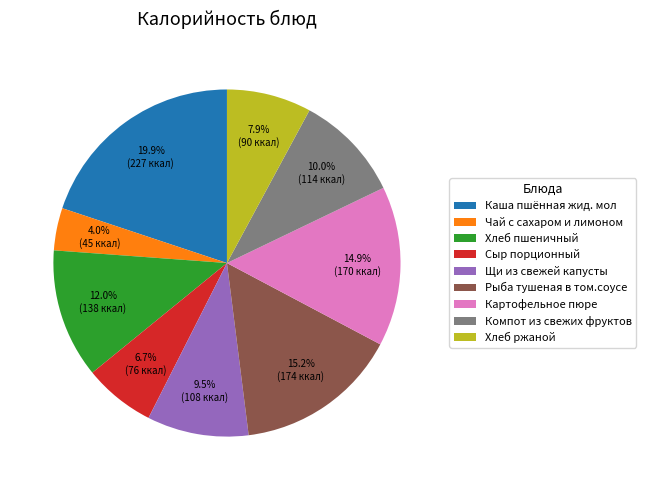

Which category has the smallest portion of the pie?

Чай с сахаром и лимоном